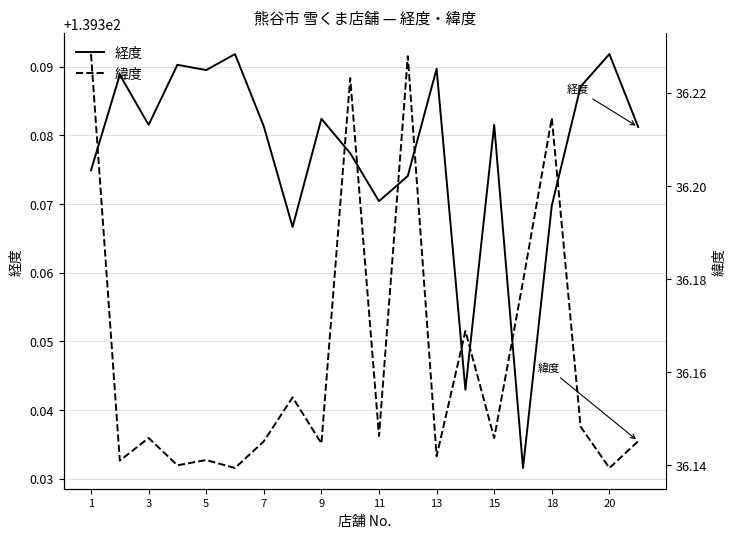

What is the maximum value shown in the chart?

139.4